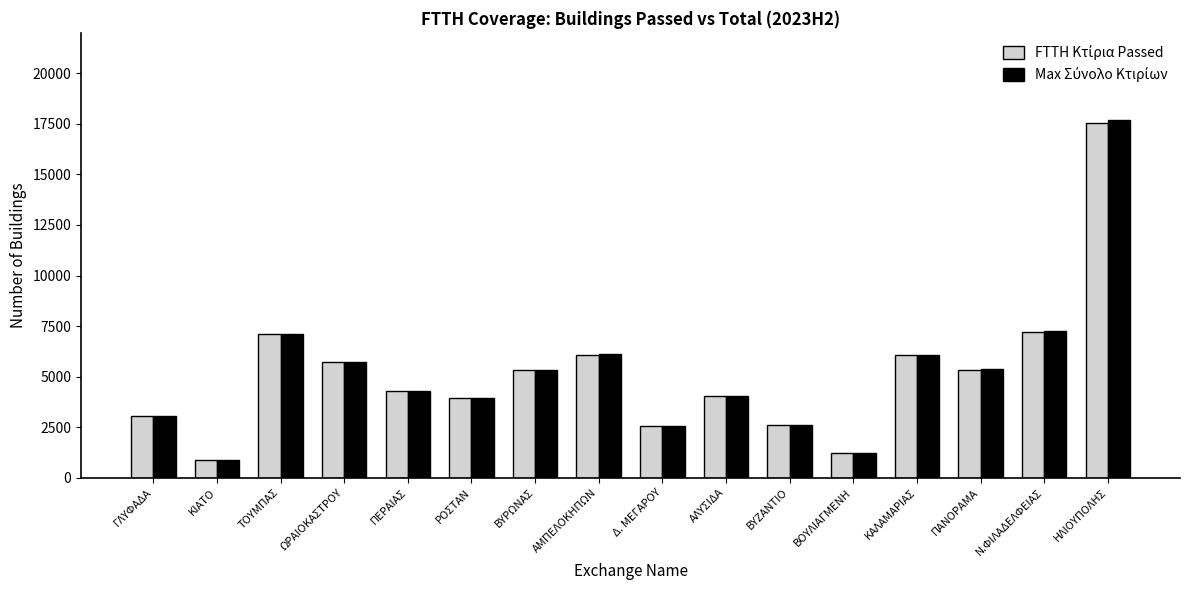

What is the smallest value displayed?

880